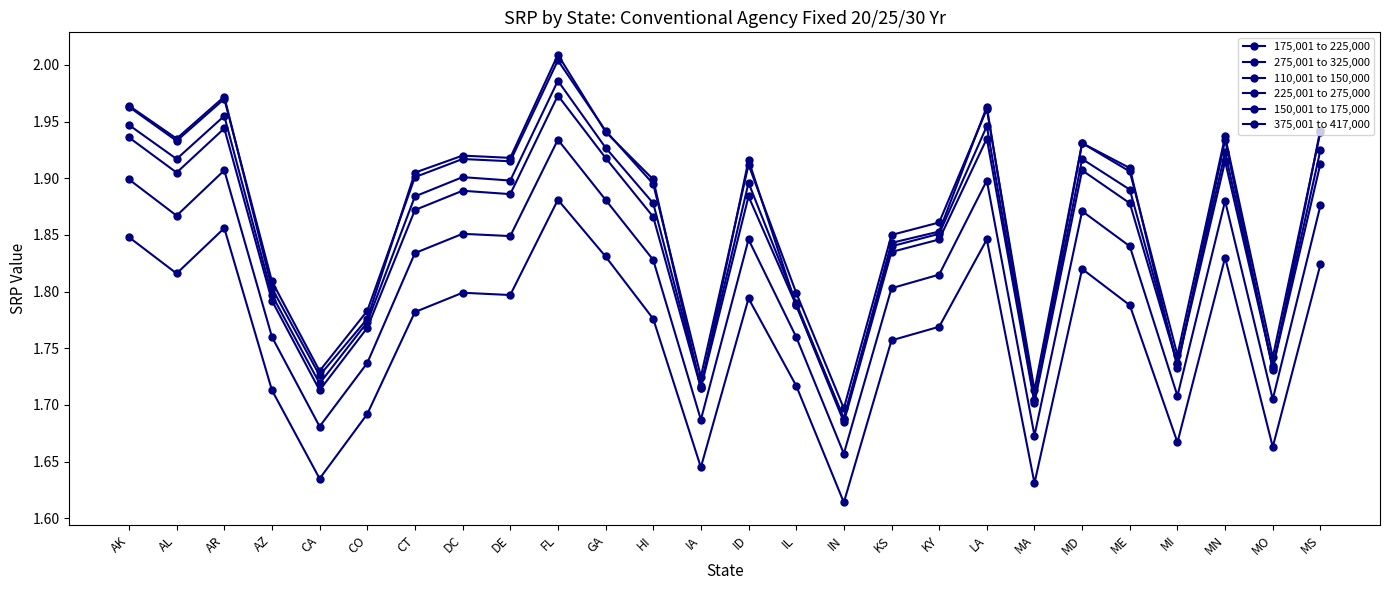

The 225,001 to 275,000 series shows 0.4 at CO. True or false?

False